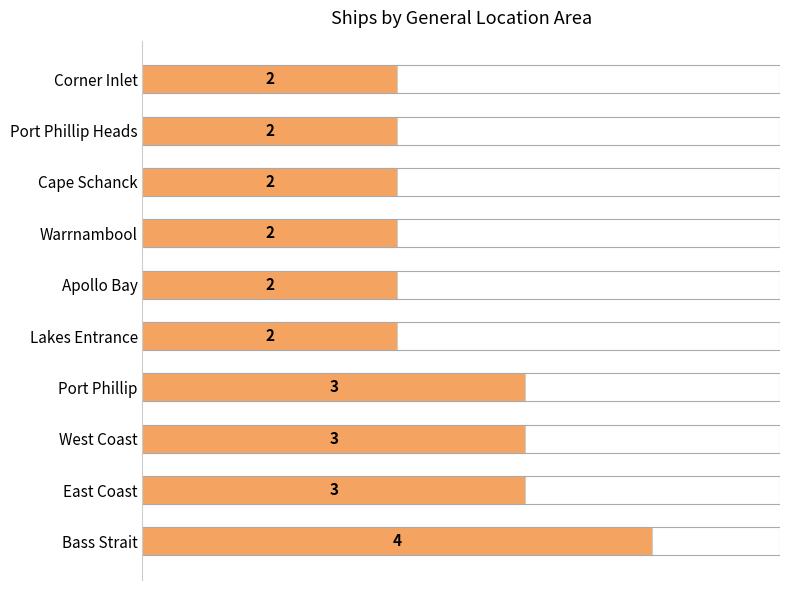

How many bars are there in total?

10